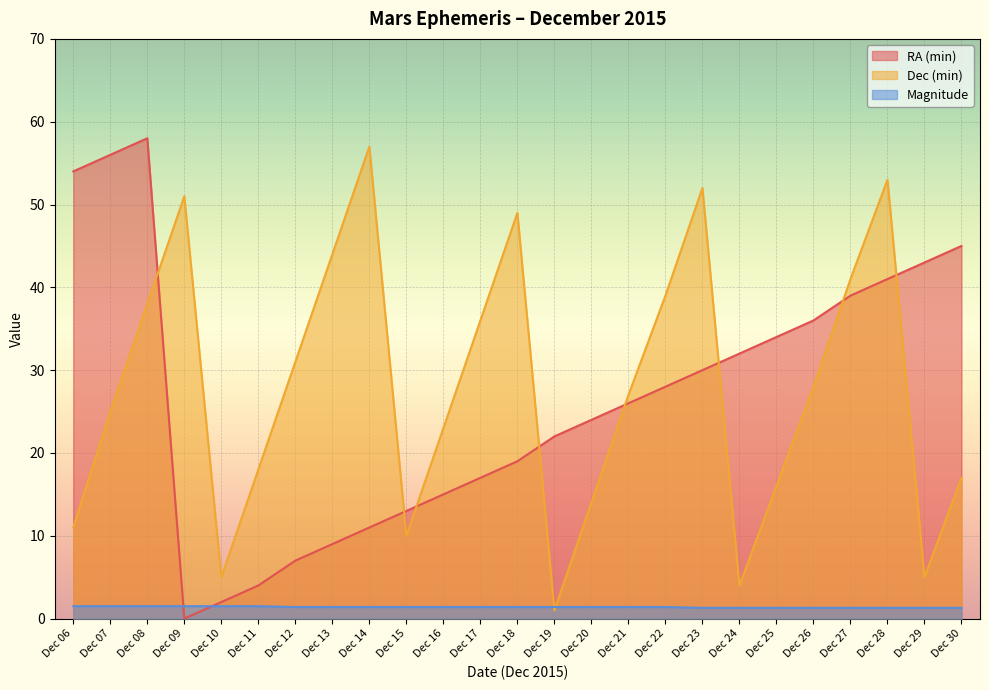

Reading left to right, transcribe all the data shown in this chart.

RA (min): 54.0	56.0	58.0	0.0	2.0	4.0	7.0	9.0	11.0	13.0	15.0	17.0	19.0	22.0	24.0	26.0	28.0	30.0	32.0	34.0	36.0	39.0	41.0	43.0	45.0
Dec (min): 11.0	25.0	38.0	51.0	5.0	18.0	31.0	44.0	57.0	10.0	23.0	36.0	49.0	1.0	14.0	27.0	39.0	52.0	4.0	16.0	28.0	41.0	53.0	5.0	17.0
Magnitude: 1.5	1.5	1.5	1.5	1.5	1.5	1.4	1.4	1.4	1.4	1.4	1.4	1.4	1.4	1.4	1.4	1.4	1.3	1.3	1.3	1.3	1.3	1.3	1.3	1.3